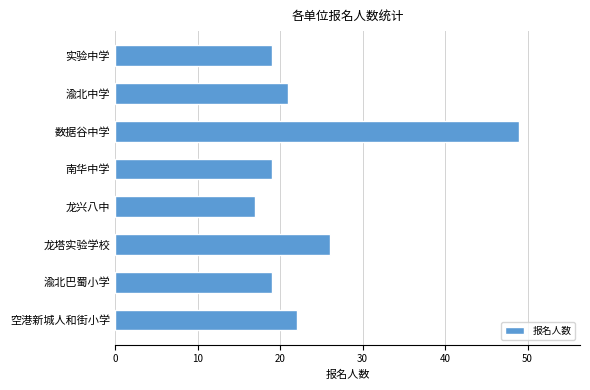

Reading top to bottom, list all the values displayed in this chart.

实验中学=19	渝北中学=21	数据谷中学=49	南华中学=19	龙兴八中=17	龙塔实验学校=26	渝北巴蜀小学=19	空港新城人和街小学=22